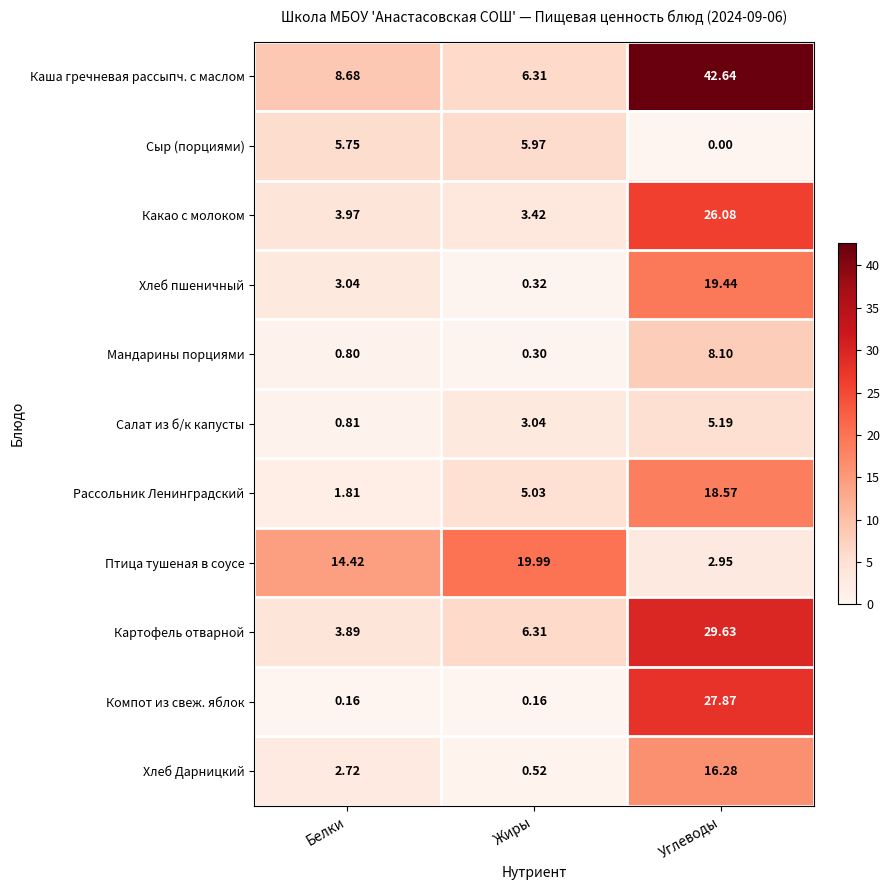

Which series has the largest total across all categories?

Каша гречневая рассыпч. с маслом